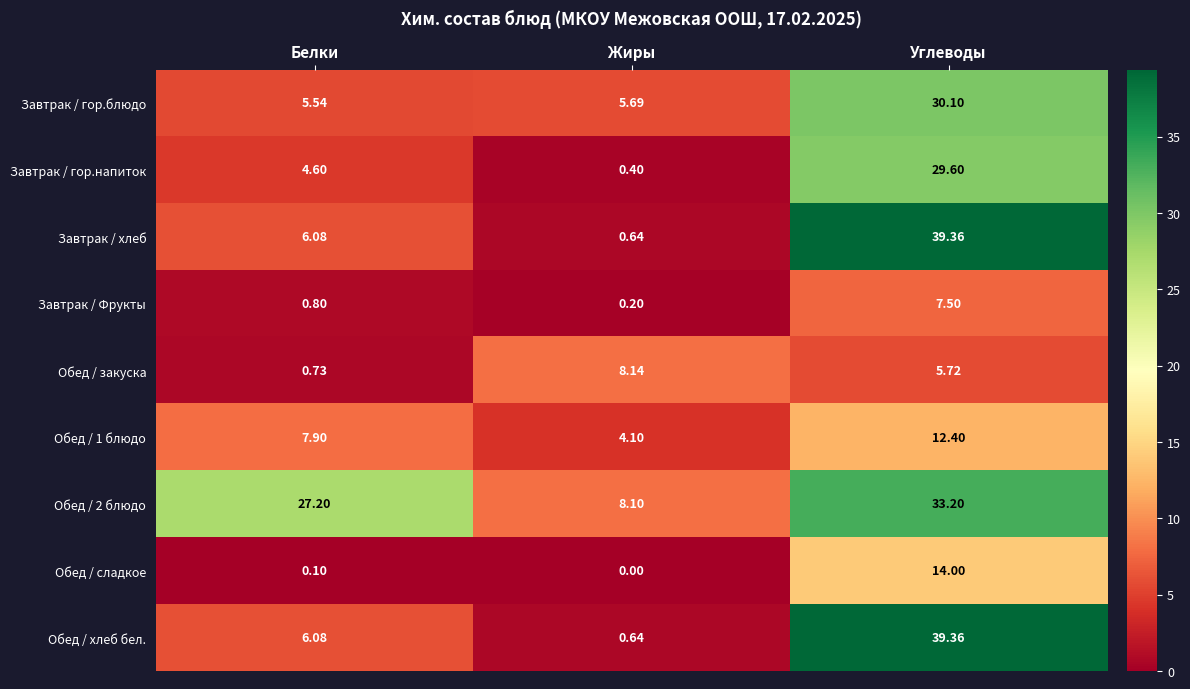

Which label corresponds to the smallest value in the chart?

Жиры